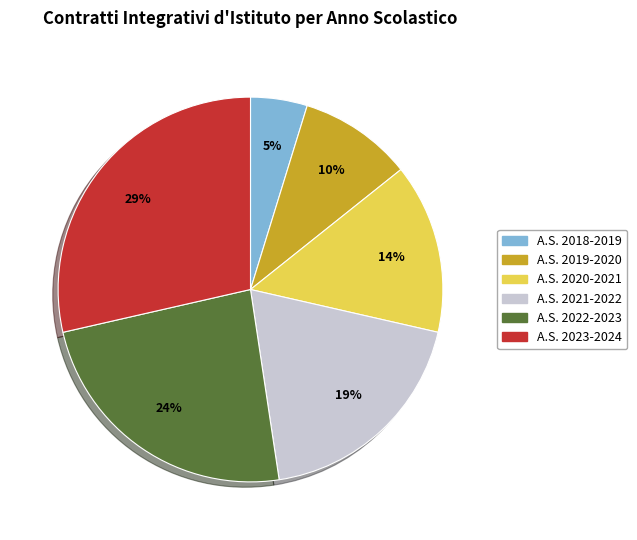

Is there any slice that represents more than half of the pie?

No